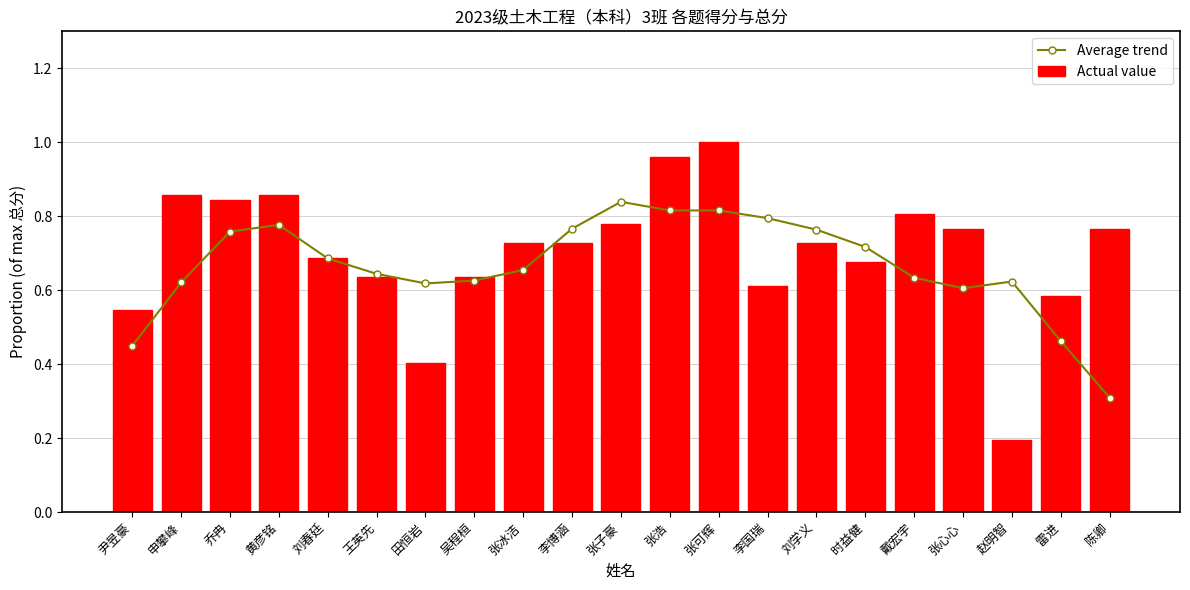

Which category has the lowest value in the Average trend series?

陈卿